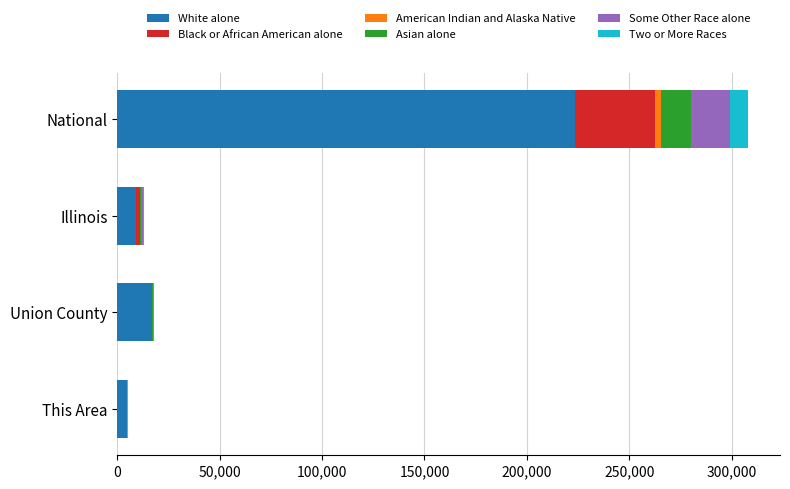

At which category is the sum across all series the highest?

National